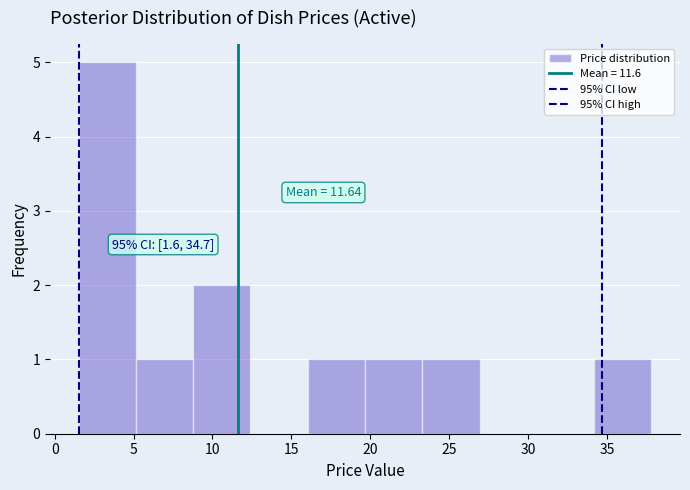

Which range on the x-axis has the tallest bar?

1.5 to 5.0